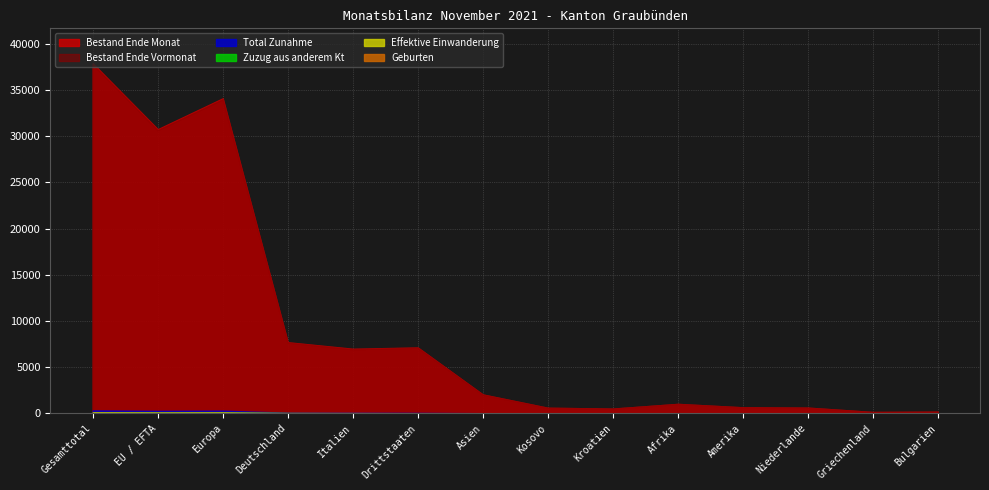

True or false: Bestand Ende Monat and Geburten intersect in this chart.

False